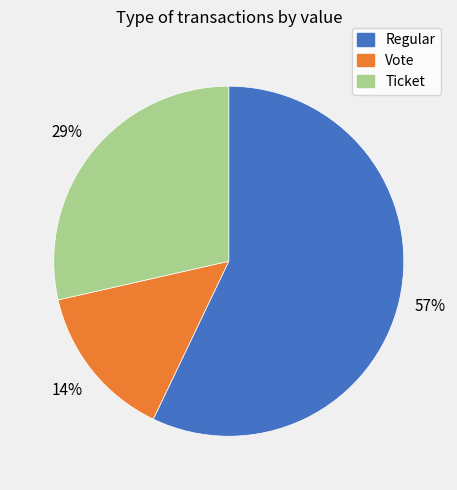

Is there any slice that represents more than half of the pie?

Yes